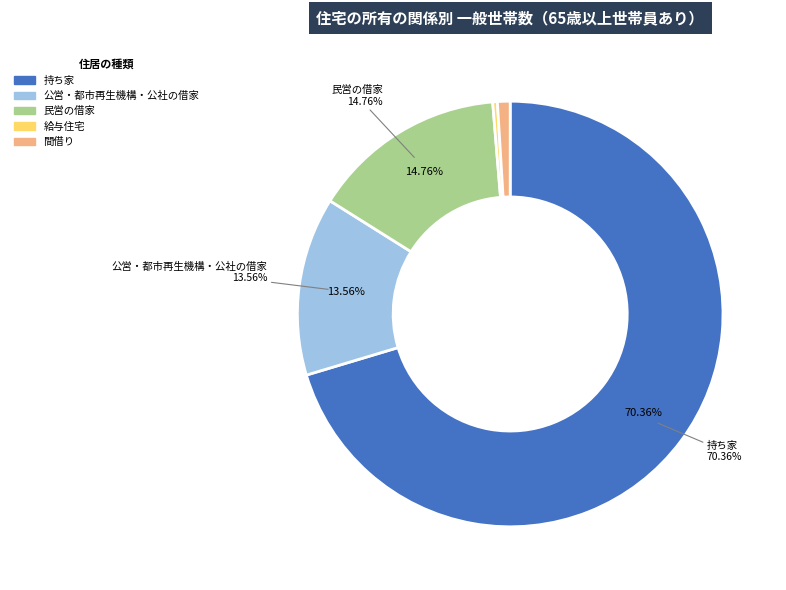

Is there a majority slice in this chart?

Yes